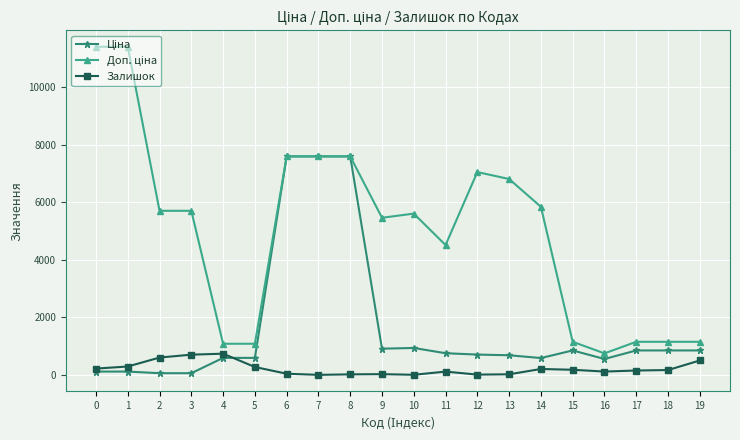

What is the maximum value for Залишок?

736.0